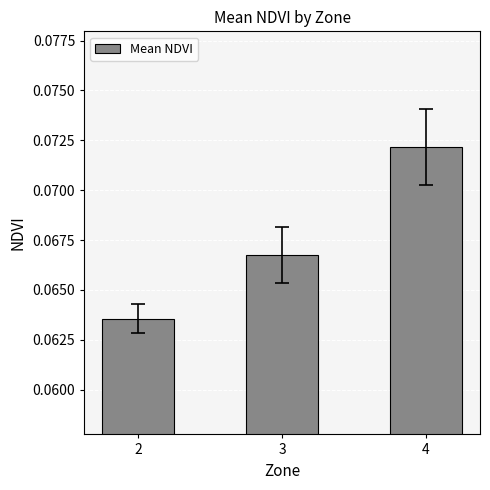

At which category does the chart reach its peak across all series?

4